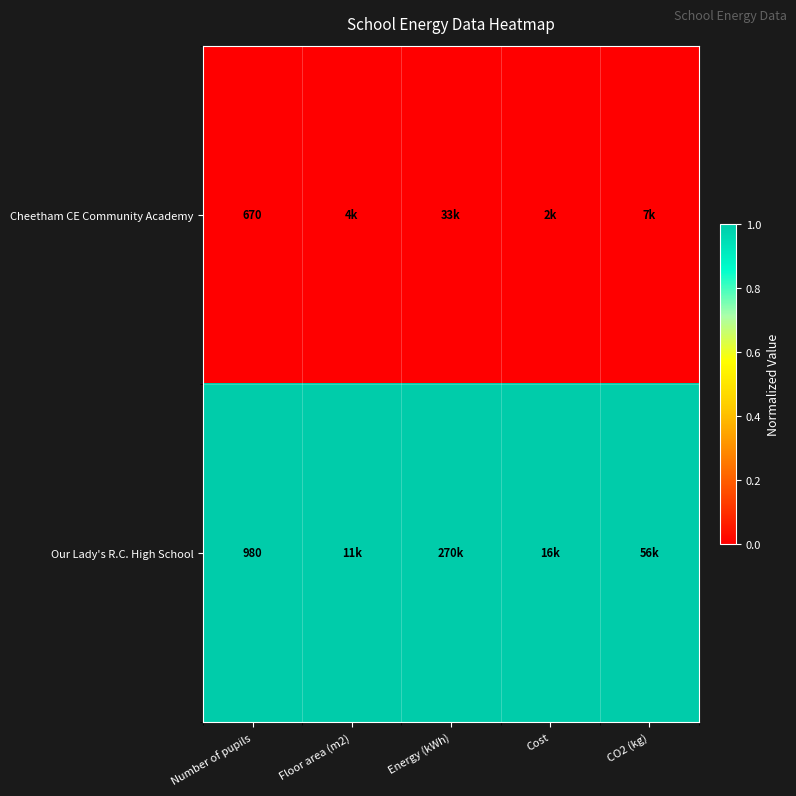

At which category is the sum across all series the highest?

Number of pupils